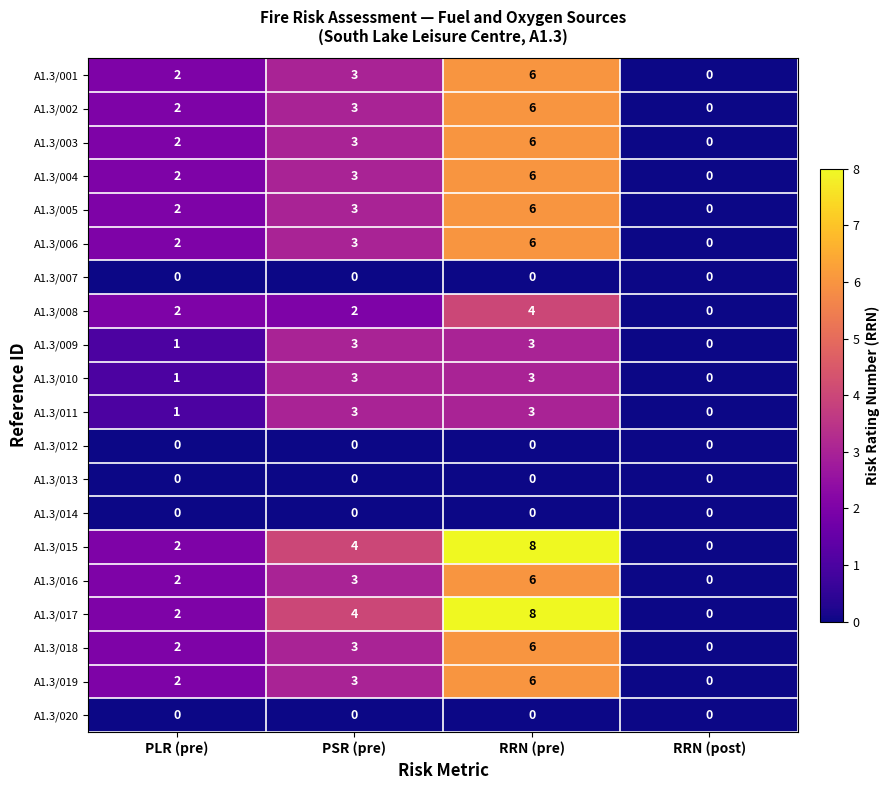

What is the highest value of the A1.3/006 series?

6